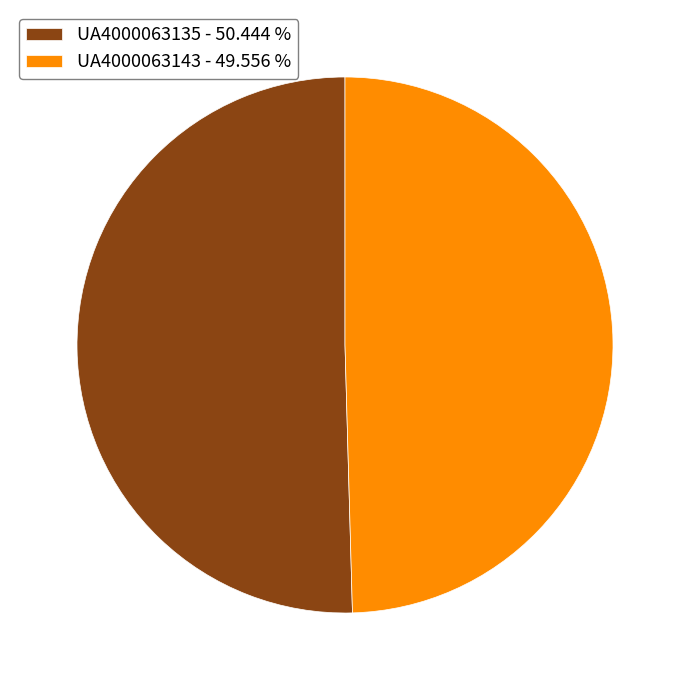

Does UA4000063143 - 49.556 % represent more than half of the total?

No